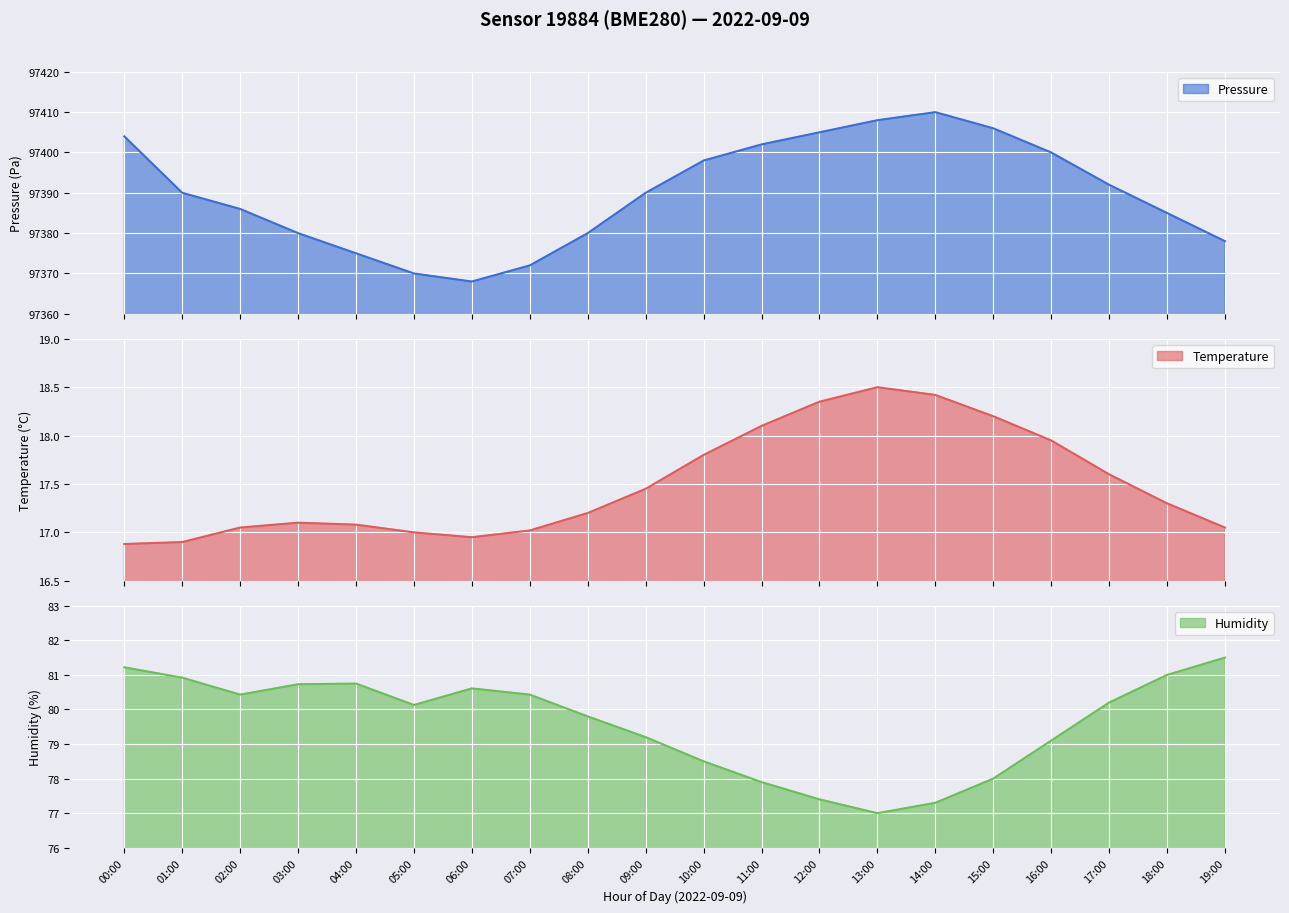

What position from the right is 01:00?

19